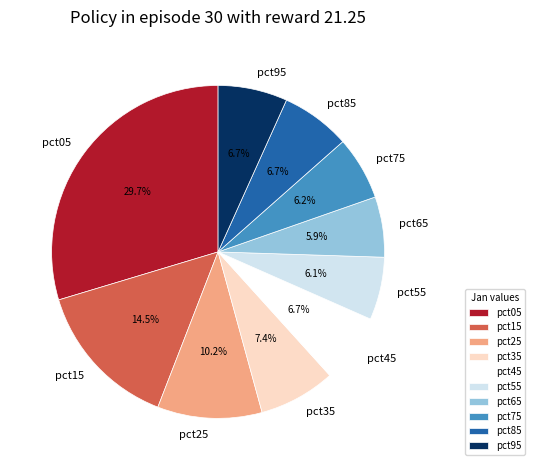

Count the number of slices in the pie.

10